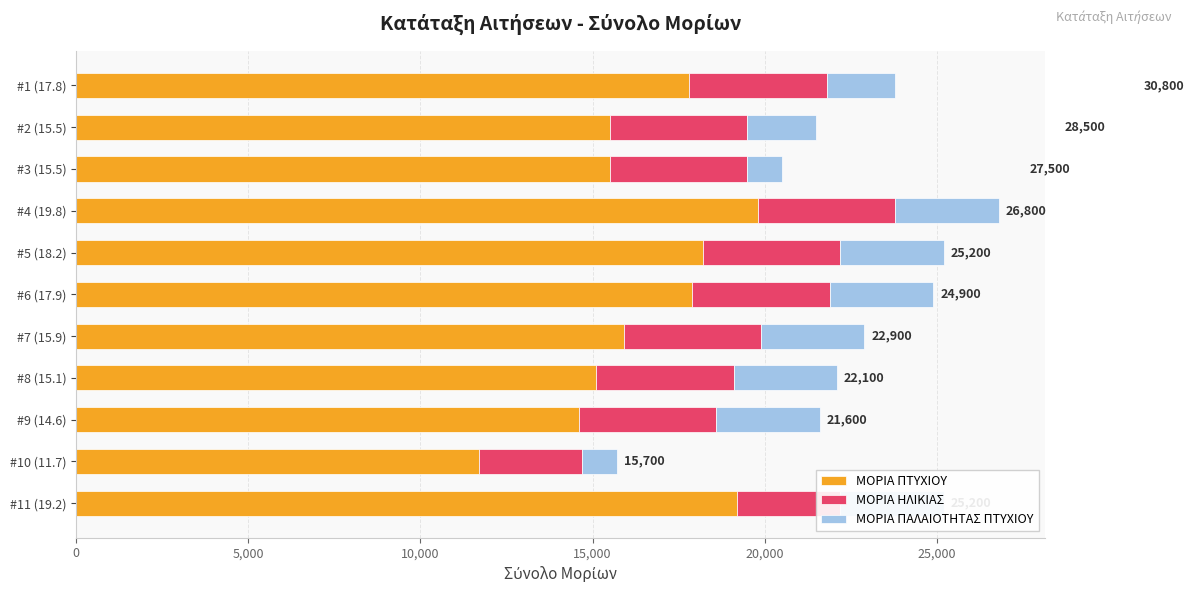

What are all the series names shown in the legend?

ΜΟΡΙΑ ΠΤΥΧΙΟΥ, ΜΟΡΙΑ ΗΛΙΚΙΑΣ, ΜΟΡΙΑ ΠΑΛΑΙΟΤΗΤΑΣ ΠΤΥΧΙΟΥ